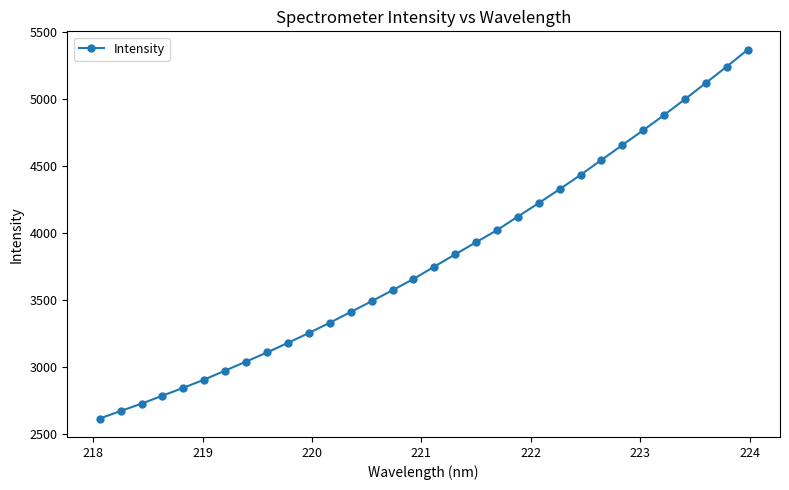

What is the value of the 8th point from the left?

3043.3